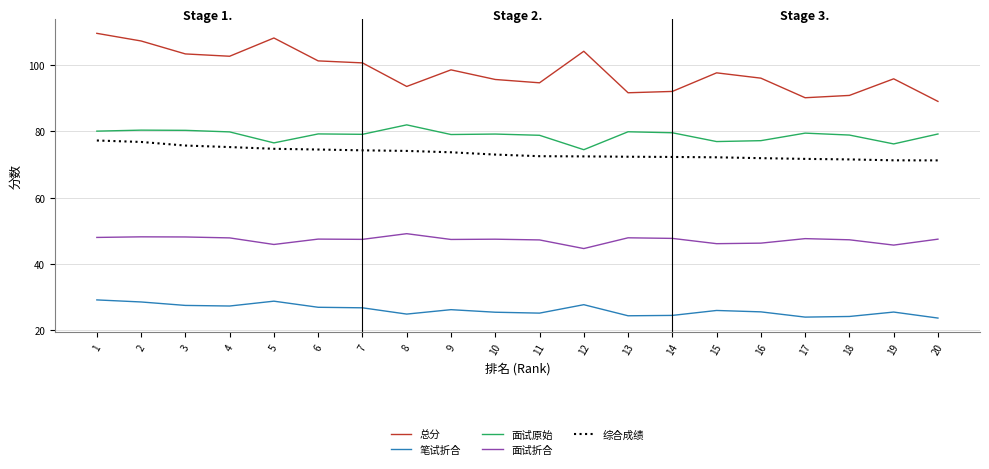

What is the smallest value displayed?

23.7